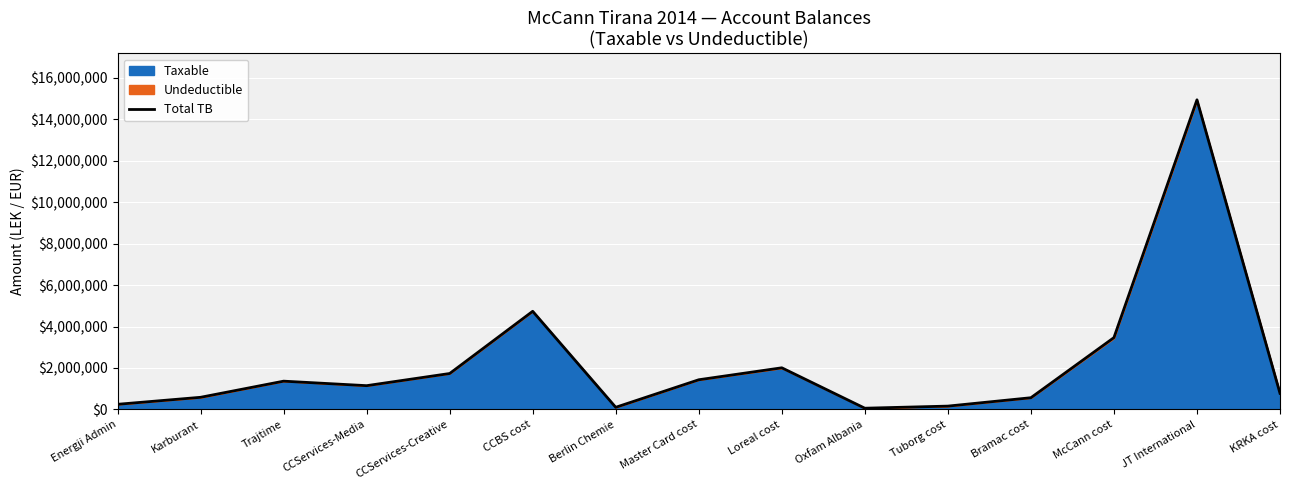

True or false: the data has more than 2 interior local peaks.

True